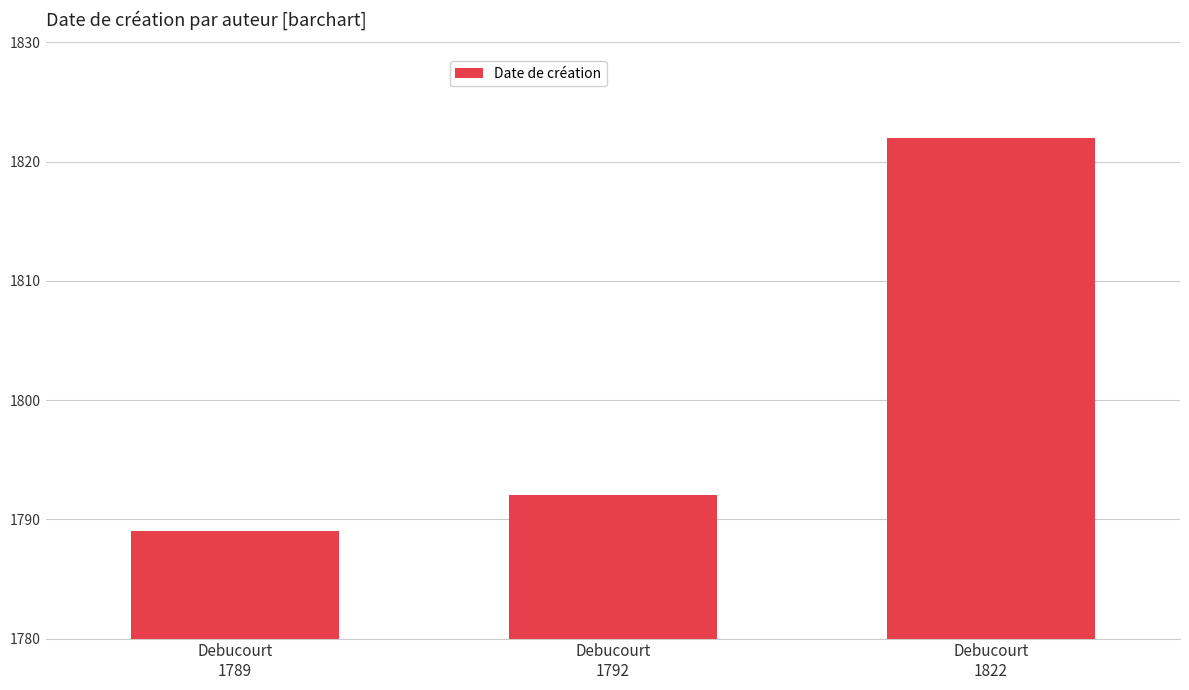

What is the average value?

1801